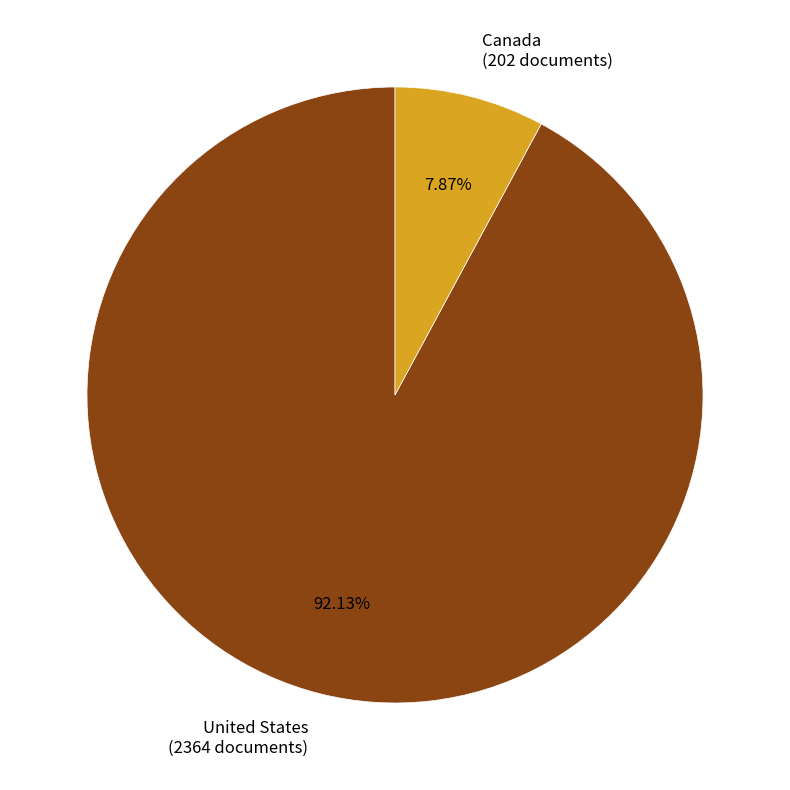

Rank the categories by value from highest to lowest.

United States, Canada